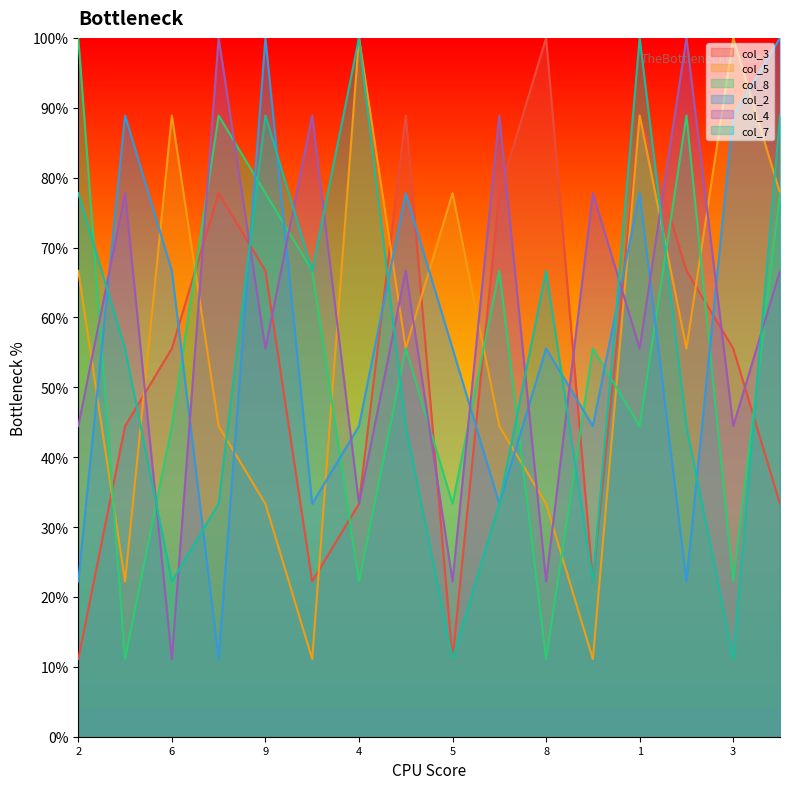

Which series has the largest total across all categories?

col_4